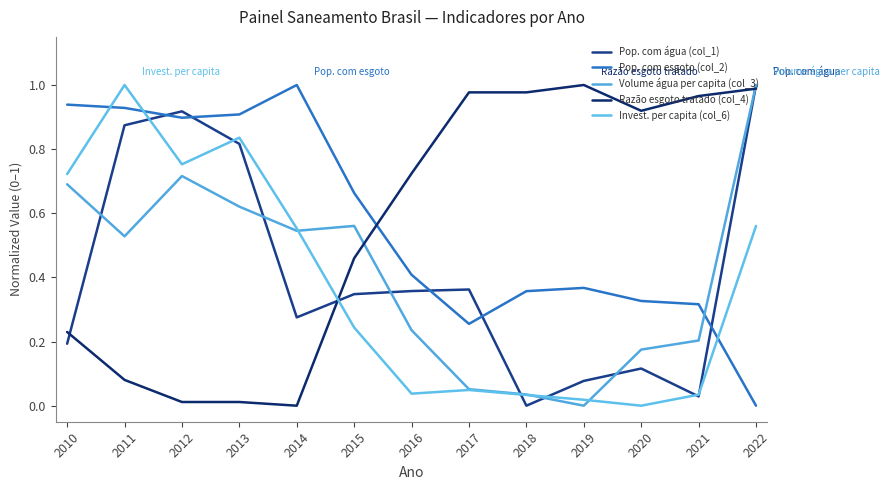

Between which two adjacent categories do Pop. com água (col_1) and Razão esgoto tratado (col_4) first intersect?

2010 and 2011